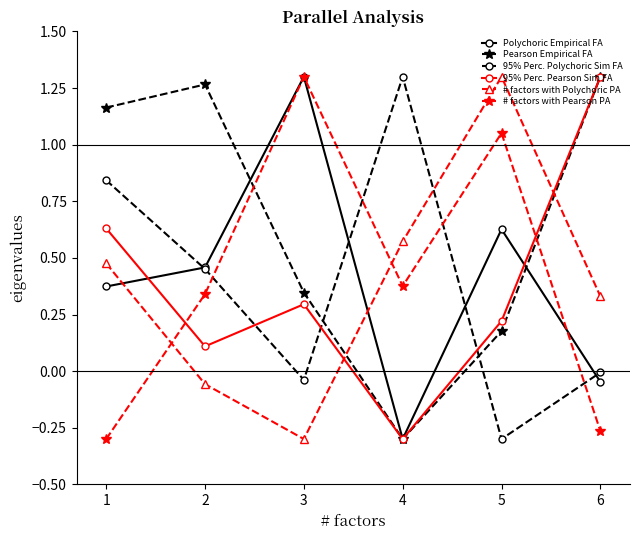

How many interior local peaks does the # factors with Polychoric PA series have?

1